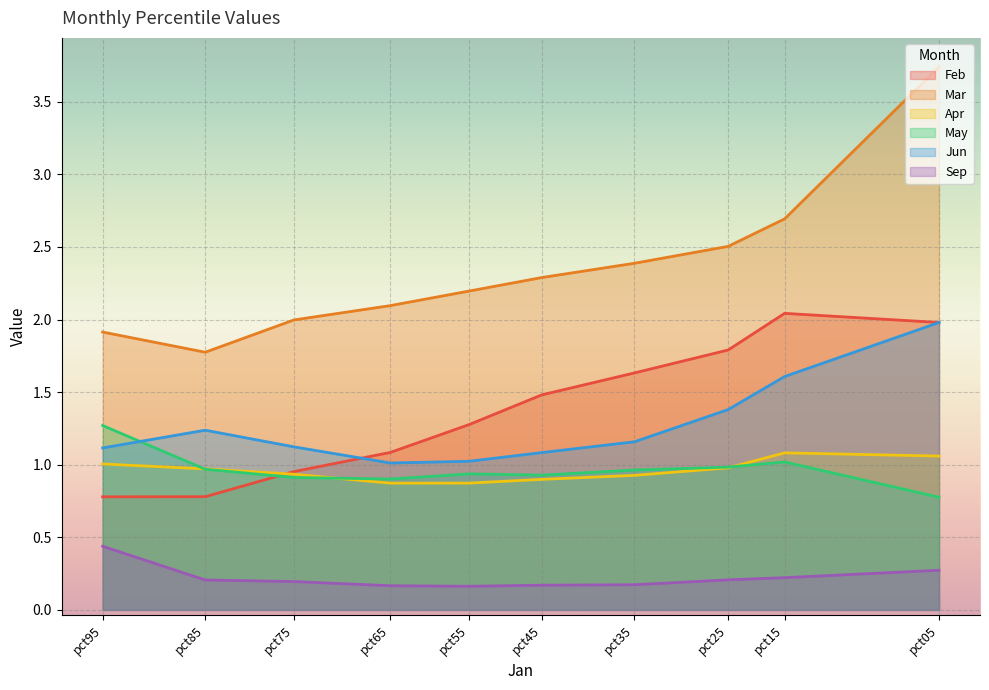

Is it true that May equals 1.6 at pct35?

False